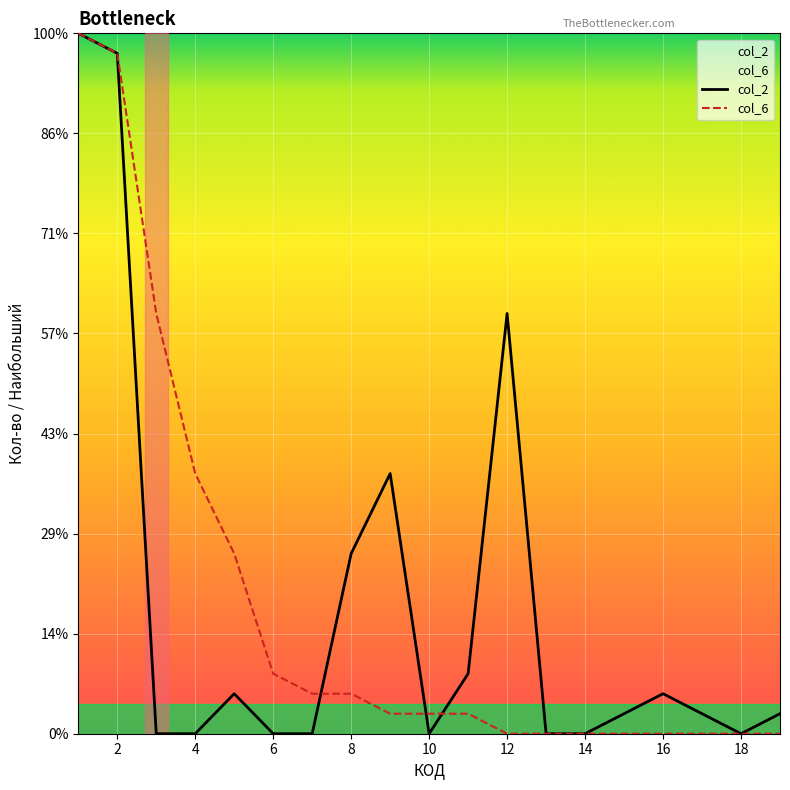

Which series ends up on top after the final intersection of col_6 and col_2?

col_2